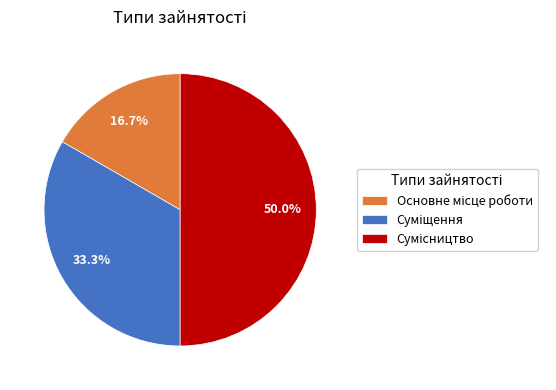

Count the number of slices in the pie.

3